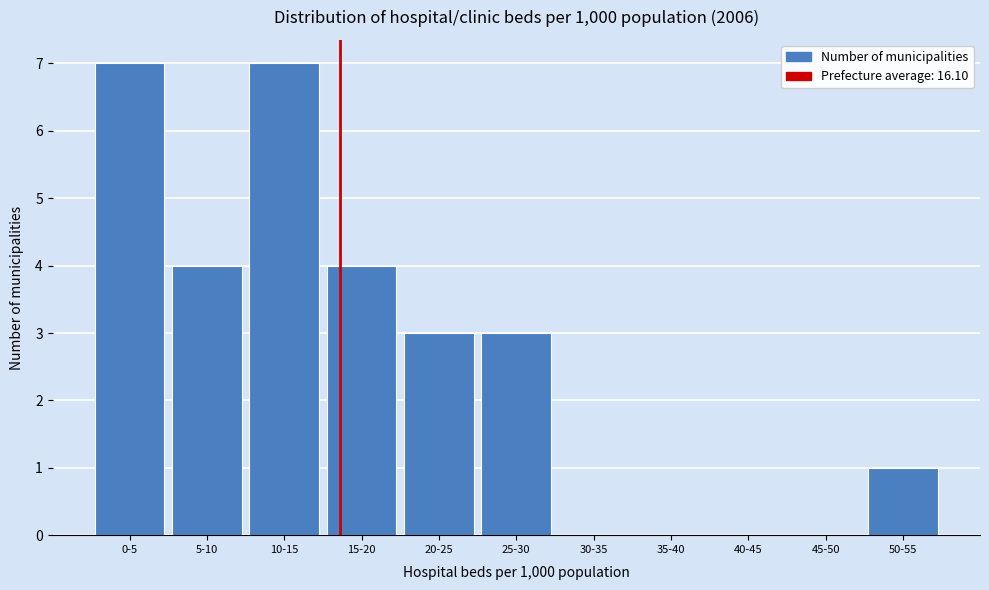

Reading right to left, extract all data points from this chart.

50-55=1	45-50=0	40-45=0	35-40=0	30-35=0	25-30=3	20-25=3	15-20=4	10-15=7	5-10=4	0-5=7